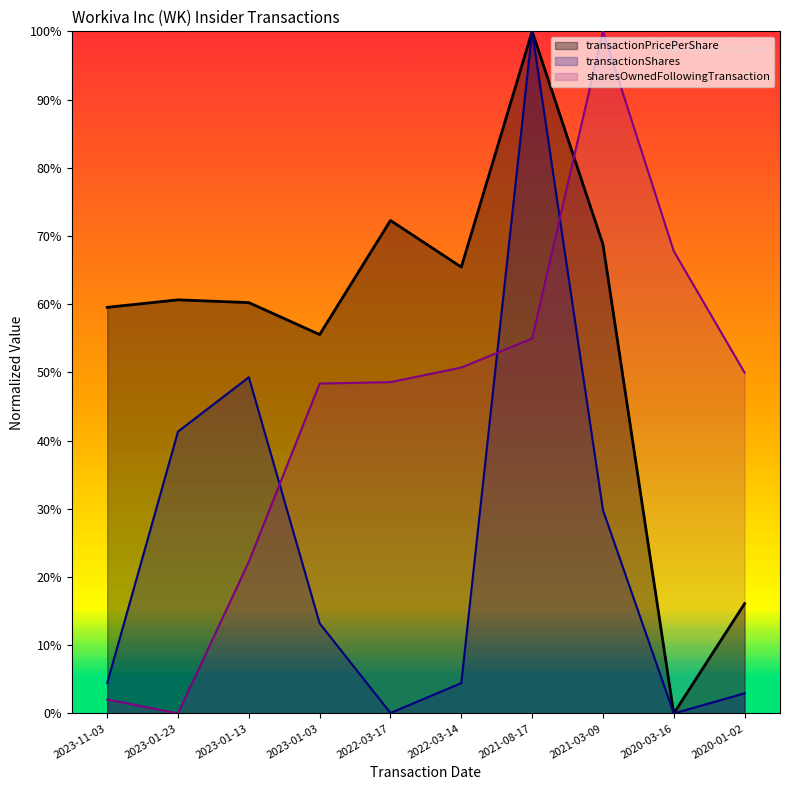

The transactionPricePerShare series shows 0.4 at 2023-11-03. True or false?

False